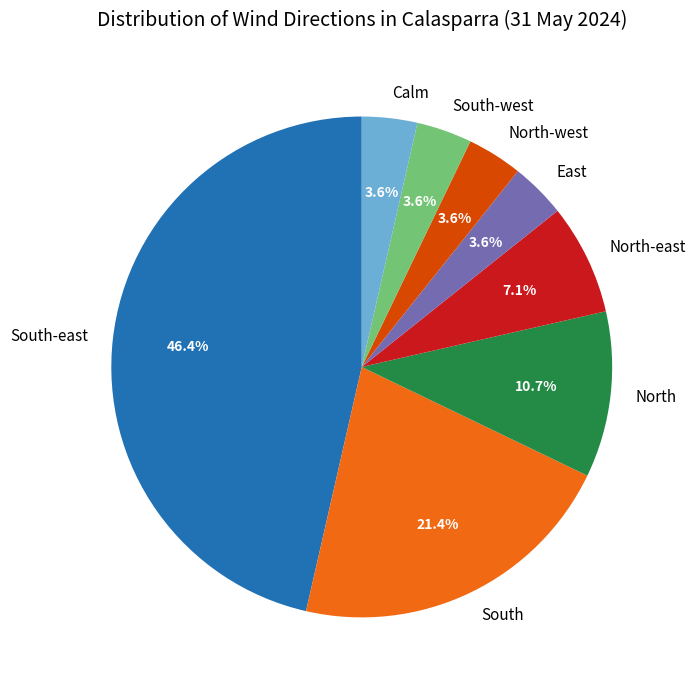

The North-east slice represents 1% of the pie. True or false?

False